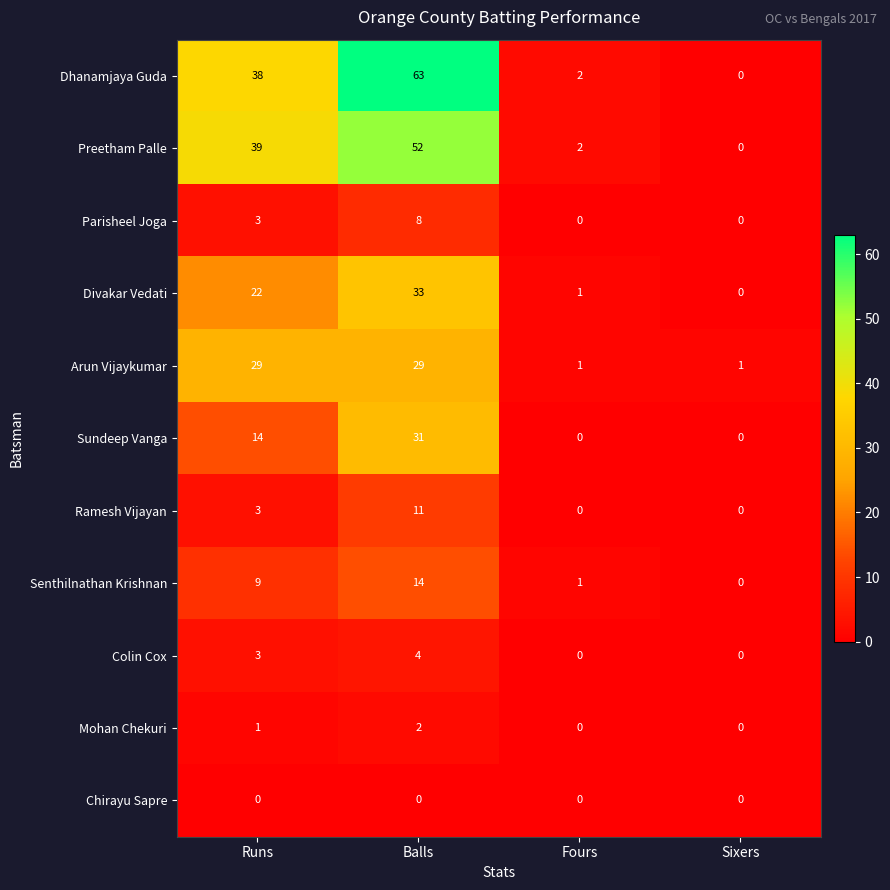

Which category has the lowest value in the Divakar Vedati series?

Sixers